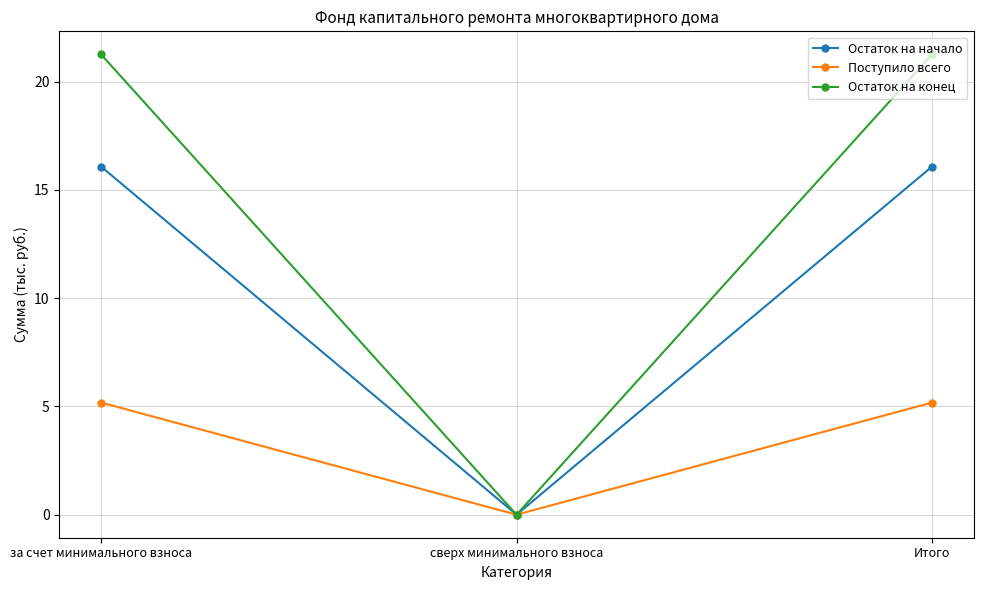

Does the chart display data point markers on the line(s)?

Yes